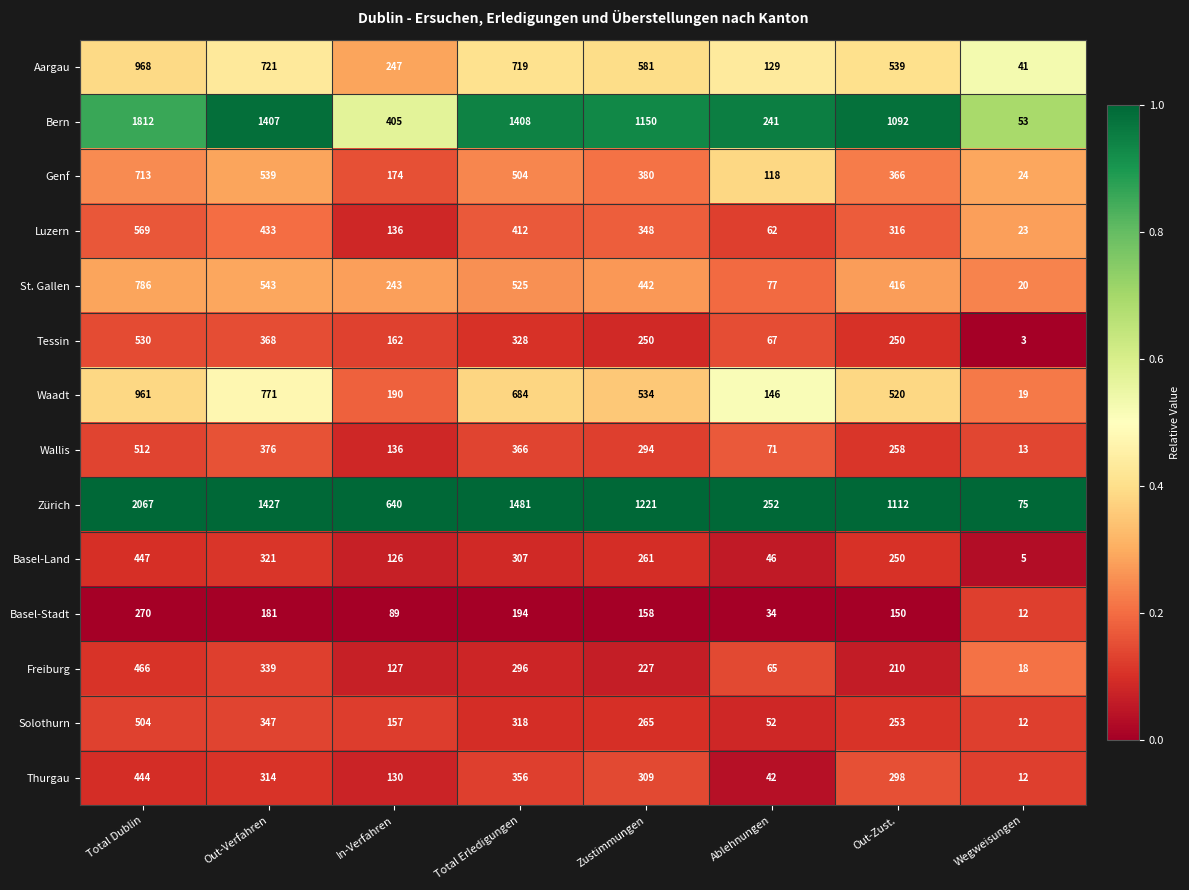

Which label corresponds to the largest value in the chart?

Total Dublin